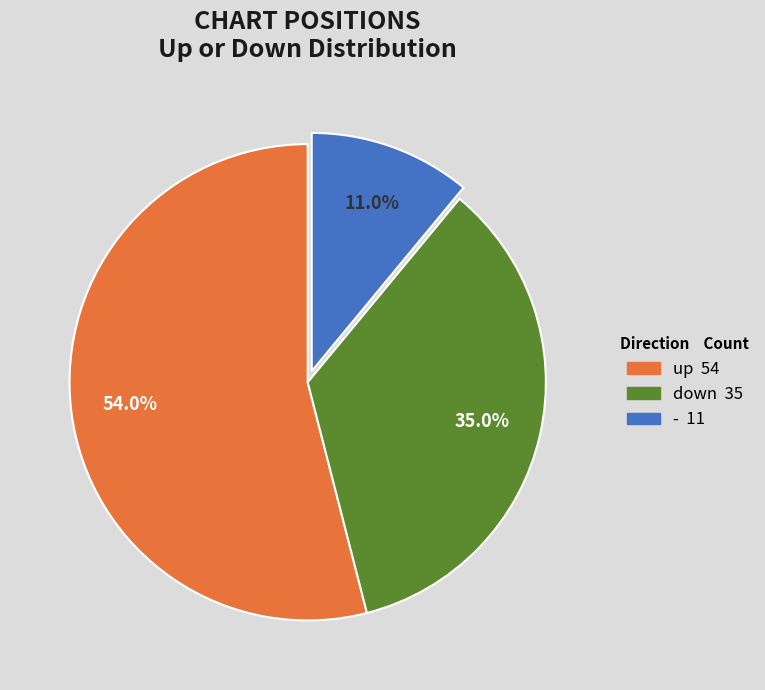

Is there a majority slice in this chart?

Yes